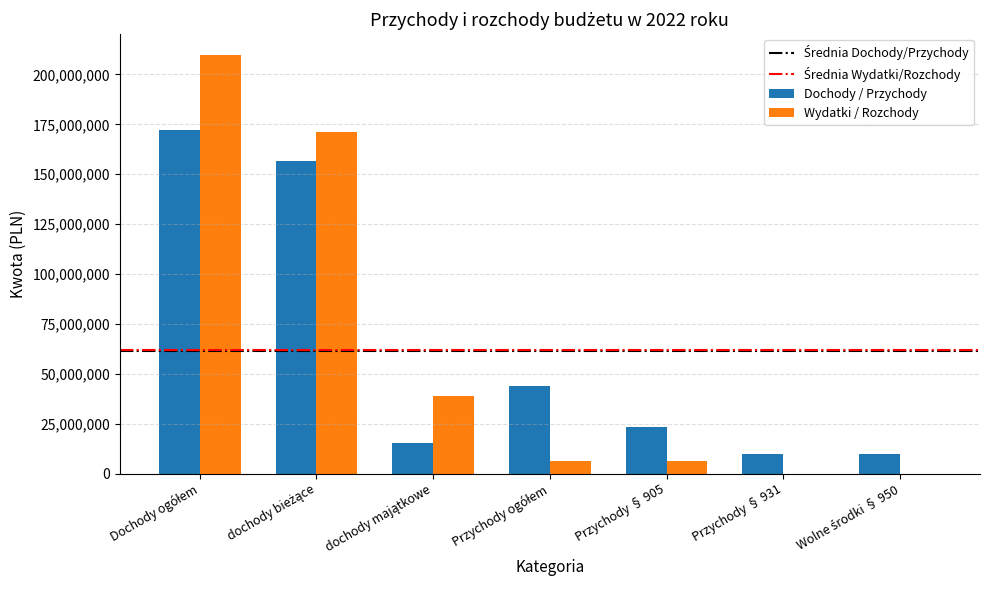

Are the bars grouped side by side (vs. stacked)?

Yes